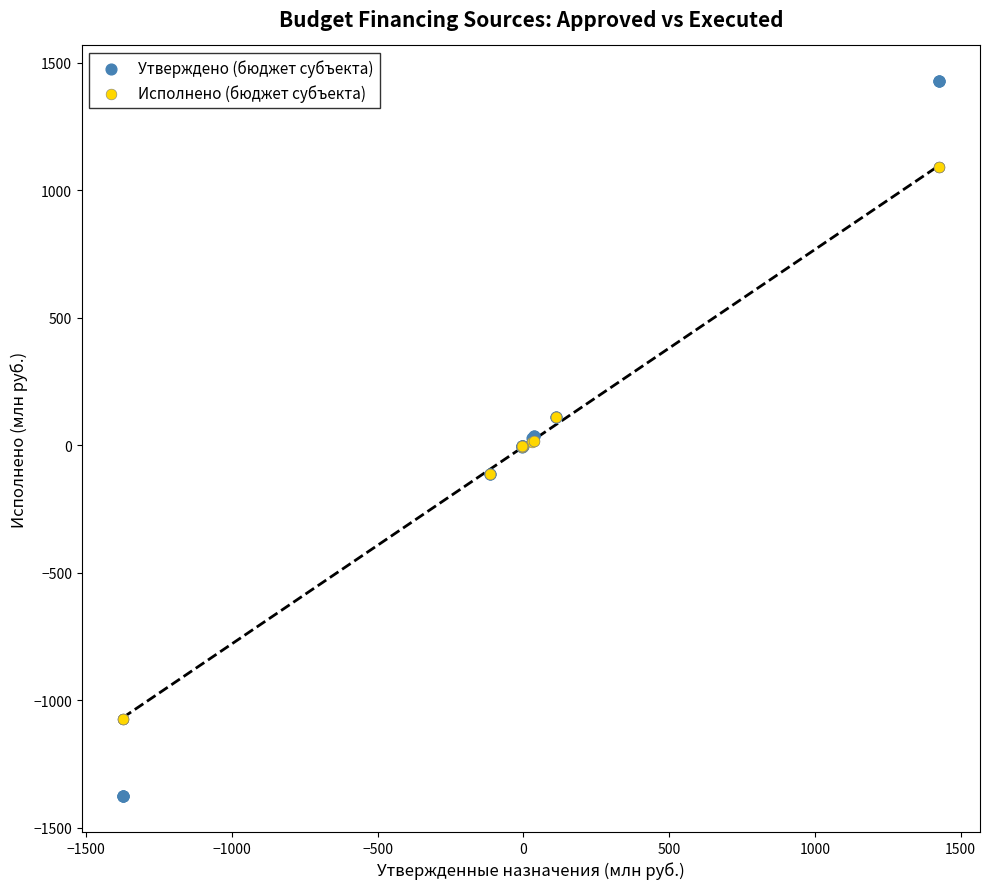

Which series contains the highest Y value?

Утверждено (бюджет субъекта)